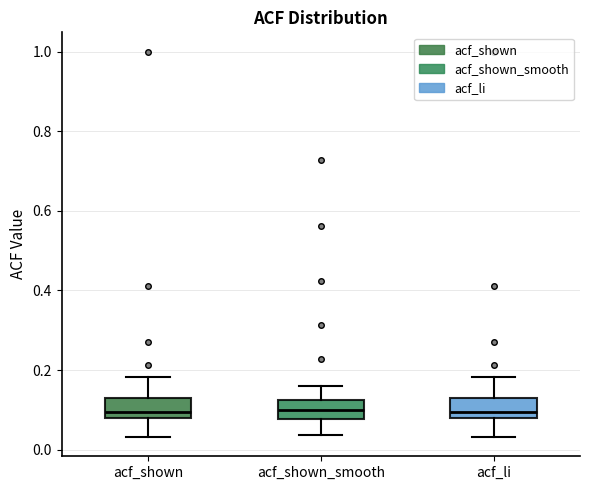

Where does the upper whisker of the box for acf_li end on the y-axis? The values are not printed on the chart, so give them approximately, as read against the axis.

0.18